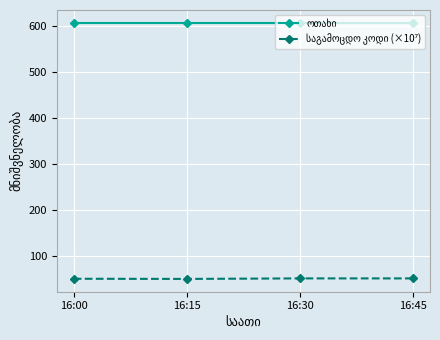

What is the spread (max minus min) of values at 16:00?

557.7